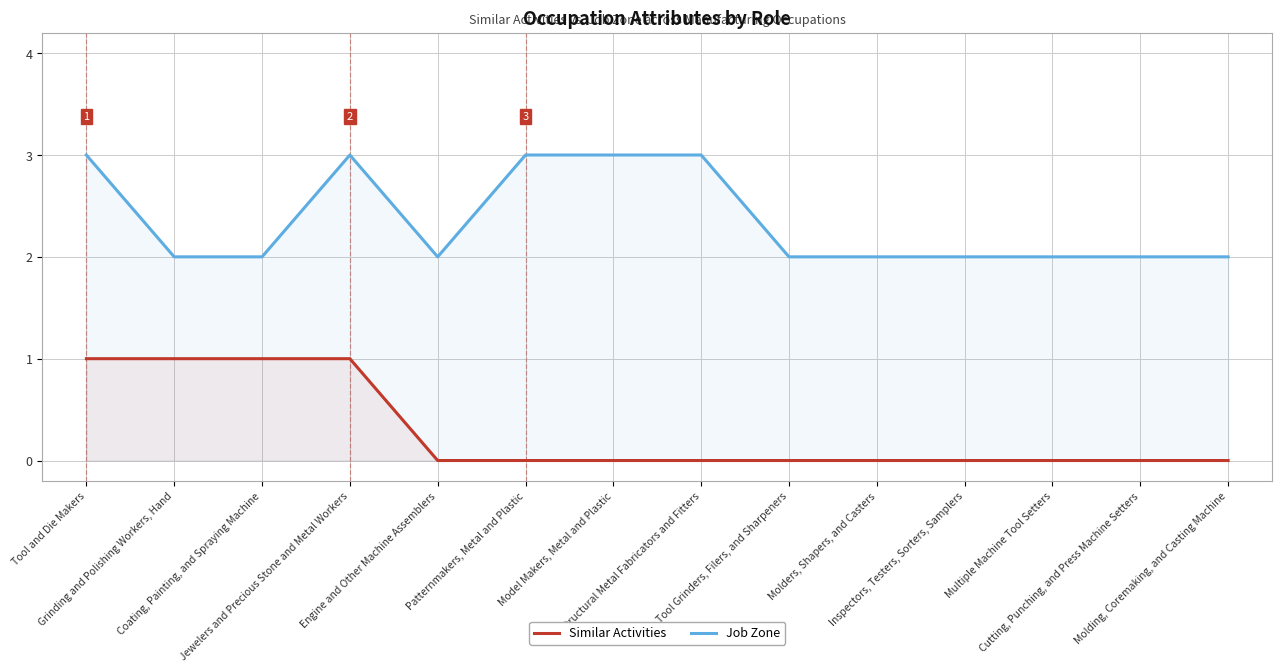

How many values in Similar Activities are above zero?

4